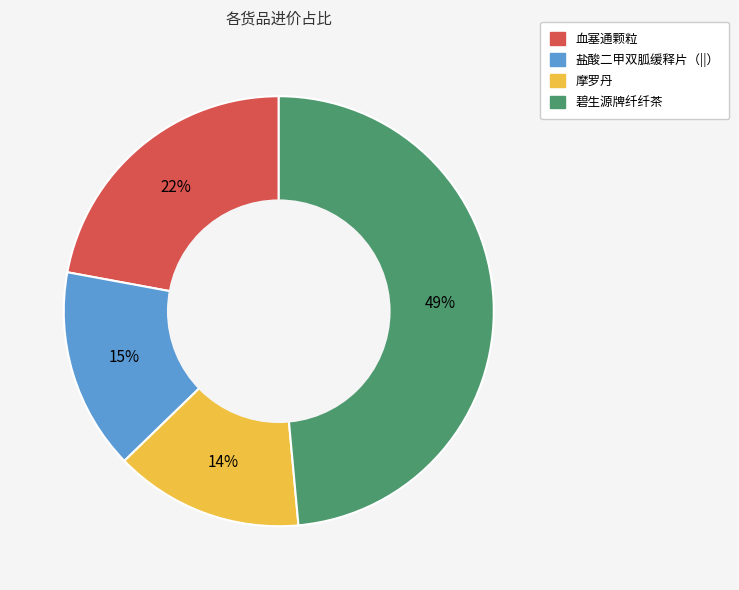

Is the sum of 摩罗丹 and 血塞通颗粒 greater than half?

No